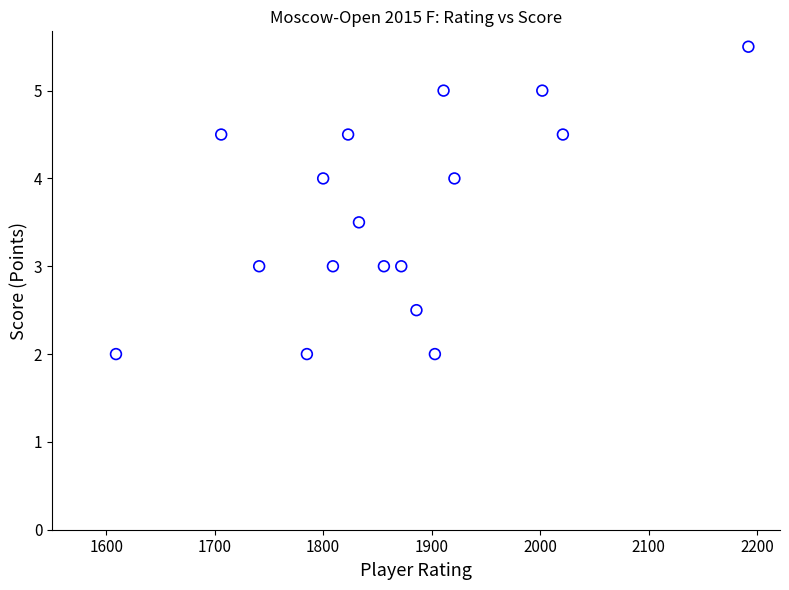

What is the range of Y values (max minus min)?

3.5